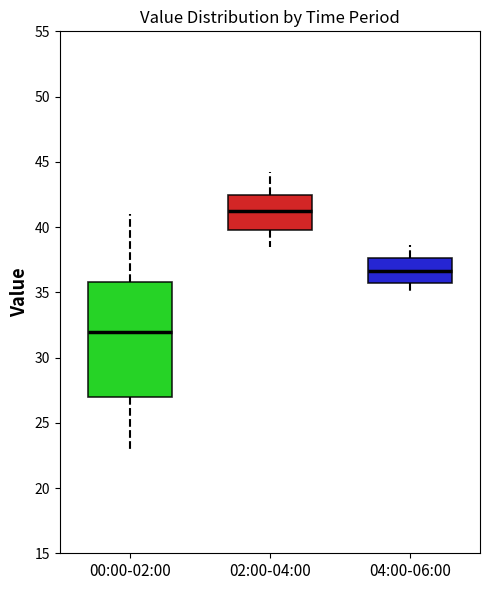

Which box has the highest median line?

02:00-04:00